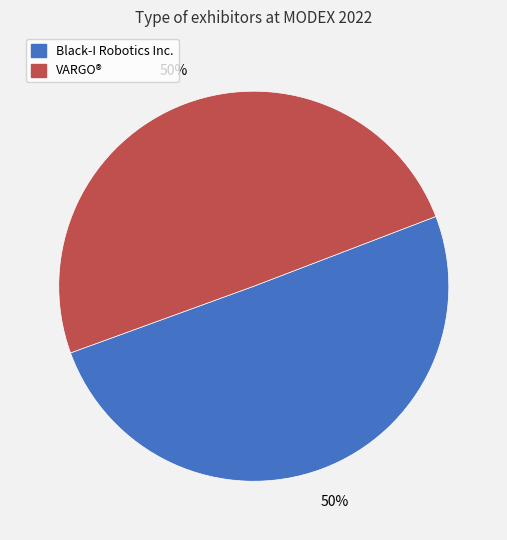

True or false: Black-I Robotics Inc. accounts for 56% of the total.

False